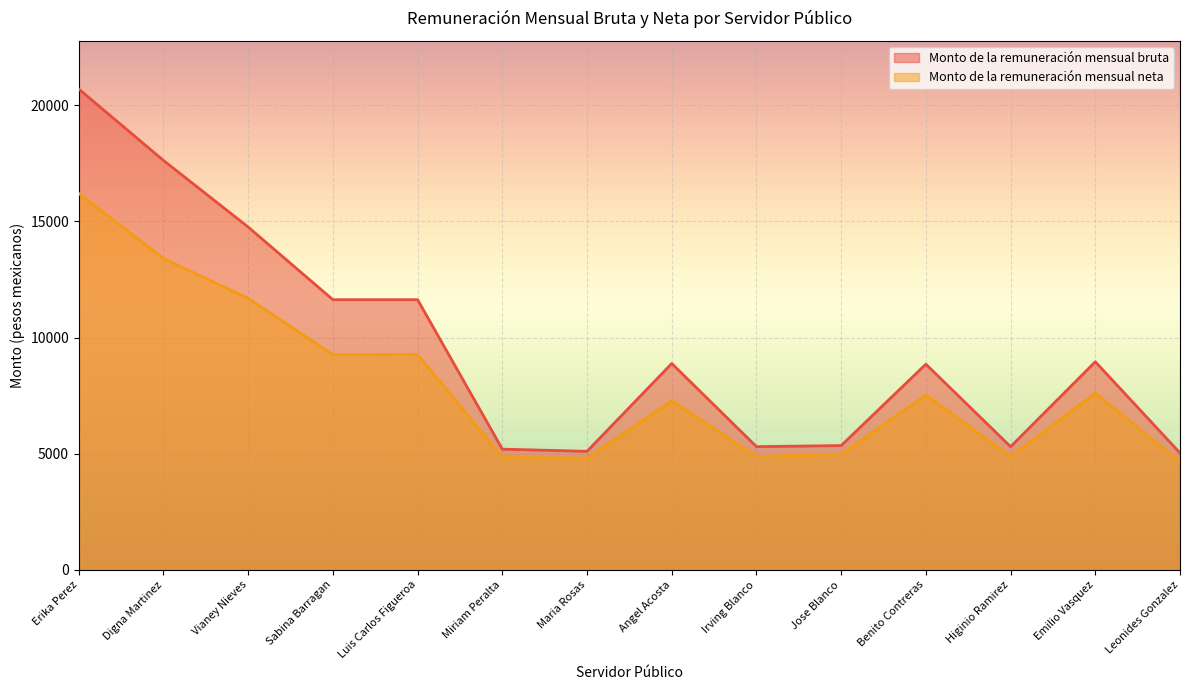

What is the value of the Monto de la remuneración mensual bruta point at the 11th from the left?

8855.0